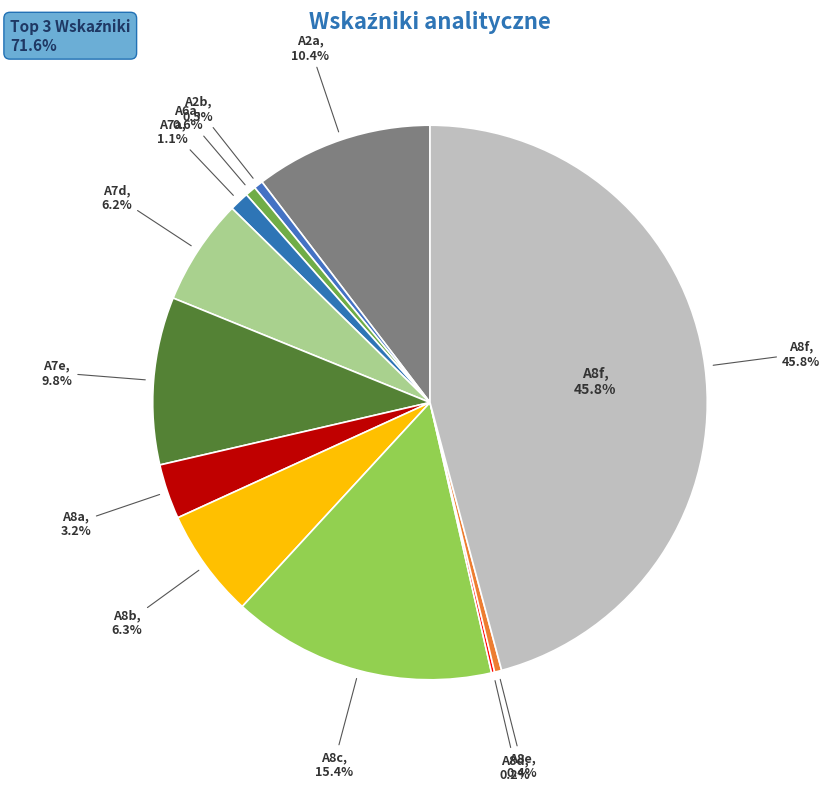

What percentage is the A7e slice, to the nearest percent?

10%